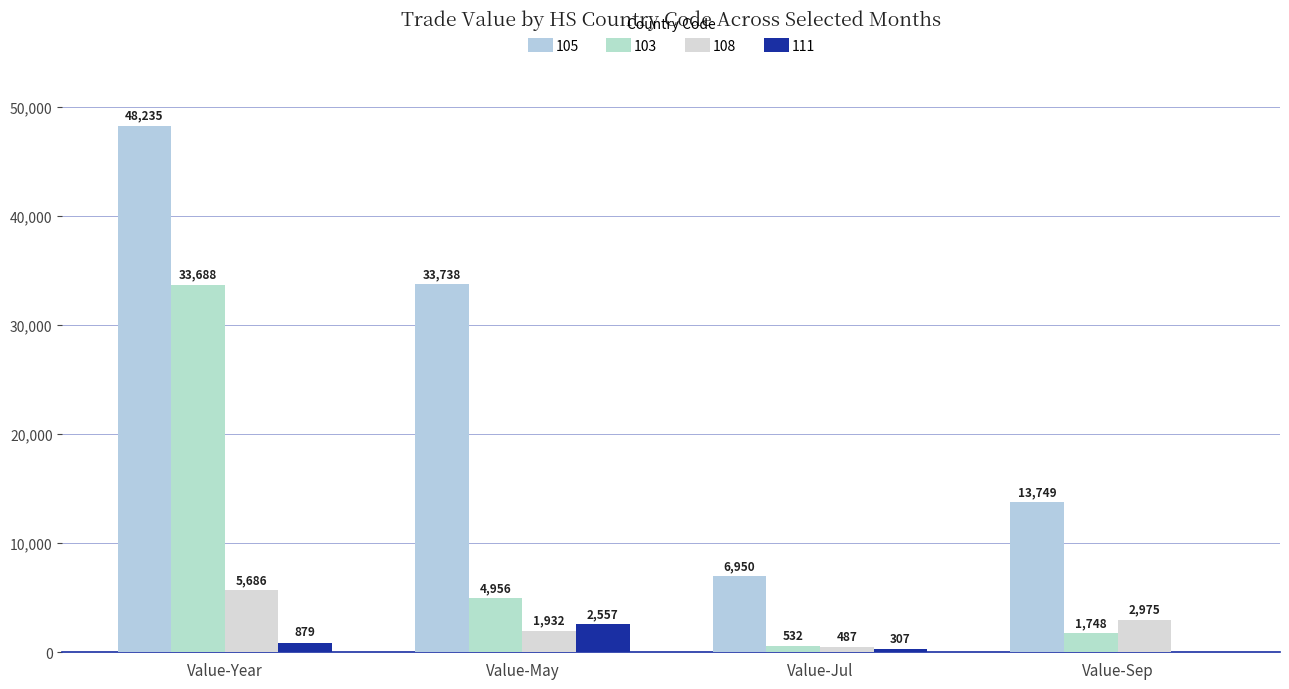

How many groups of bars are there?

4